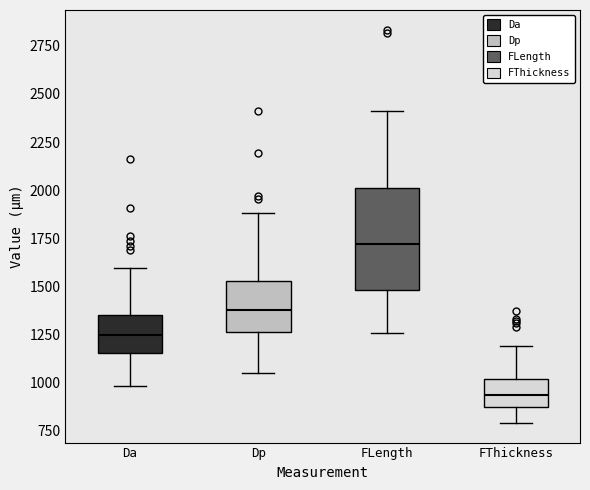

Reading left to right, transcribe this box plot: for each box, give where its median line is, the range the box spans, and where its two whiskers end, as read against the y-axis. The values are not printed on the chart, so give them approximately, as read against the axis.

Da: median 1250, box 1150 to 1350, whiskers 1000 to 1600
Dp: median 1400, box 1250 to 1550, whiskers 1050 to 1900
FLength: median 1700, box 1500 to 2000, whiskers 1250 to 2400
FThickness: median 950, box 850 to 1000, whiskers 800 to 1200